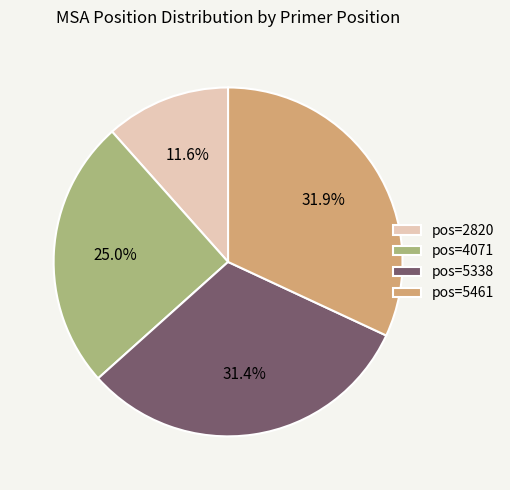

Is the sum of pos=5461 and pos=2820 greater than half?

No